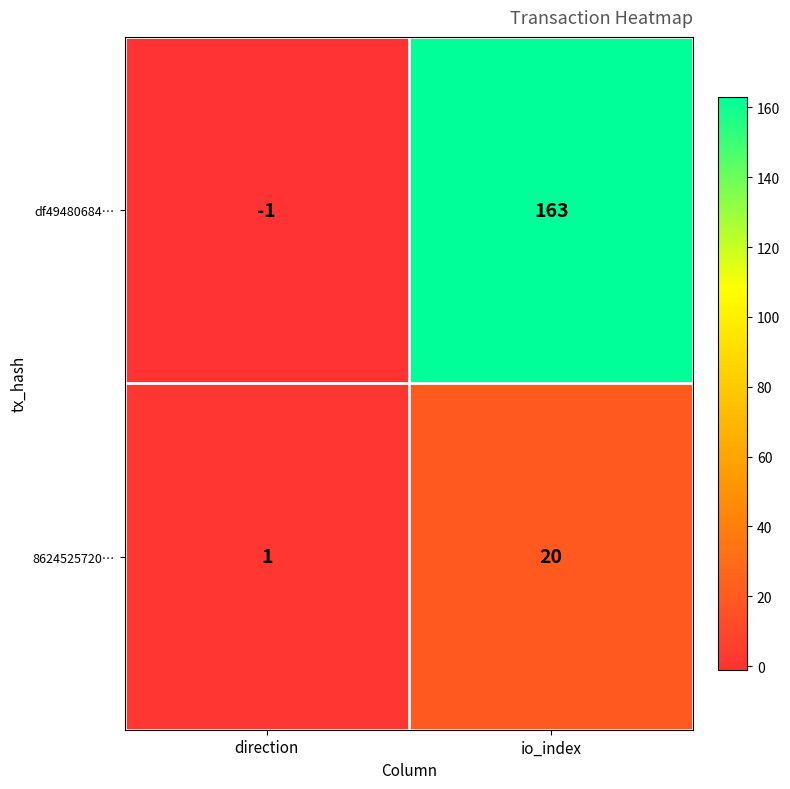

Which series has the largest total across all categories?

df49480684…